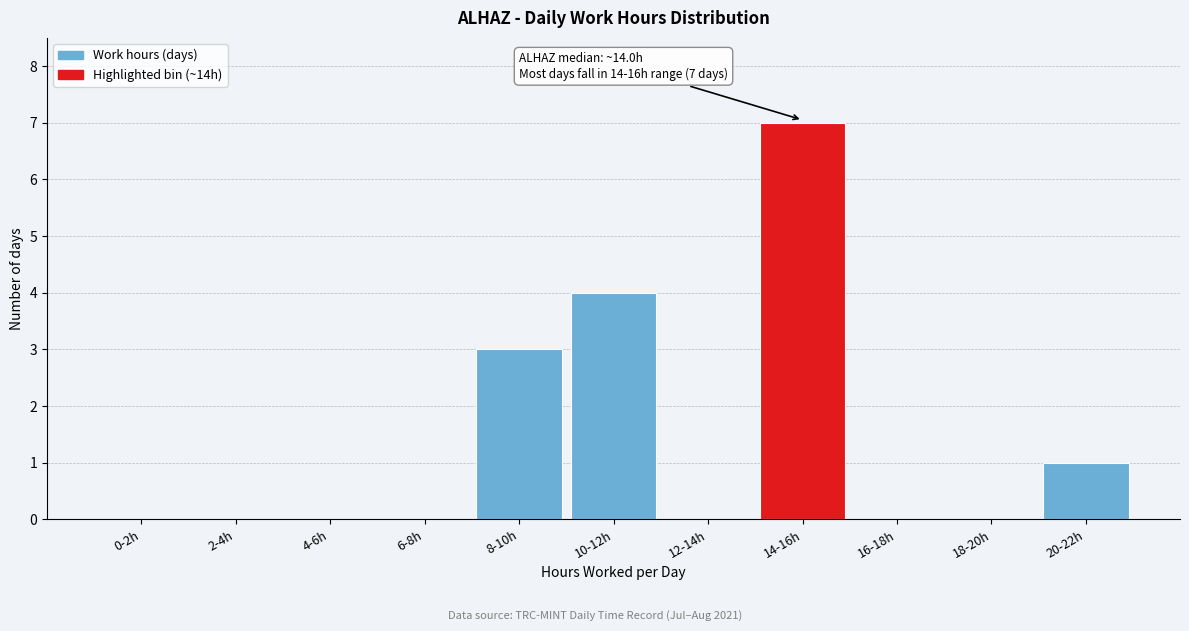

Reading left to right, extract all data points from this chart.

0-2h=0	2-4h=0	4-6h=0	6-8h=0	8-10h=3	10-12h=4	12-14h=0	14-16h=7	16-18h=0	18-20h=0	20-22h=1